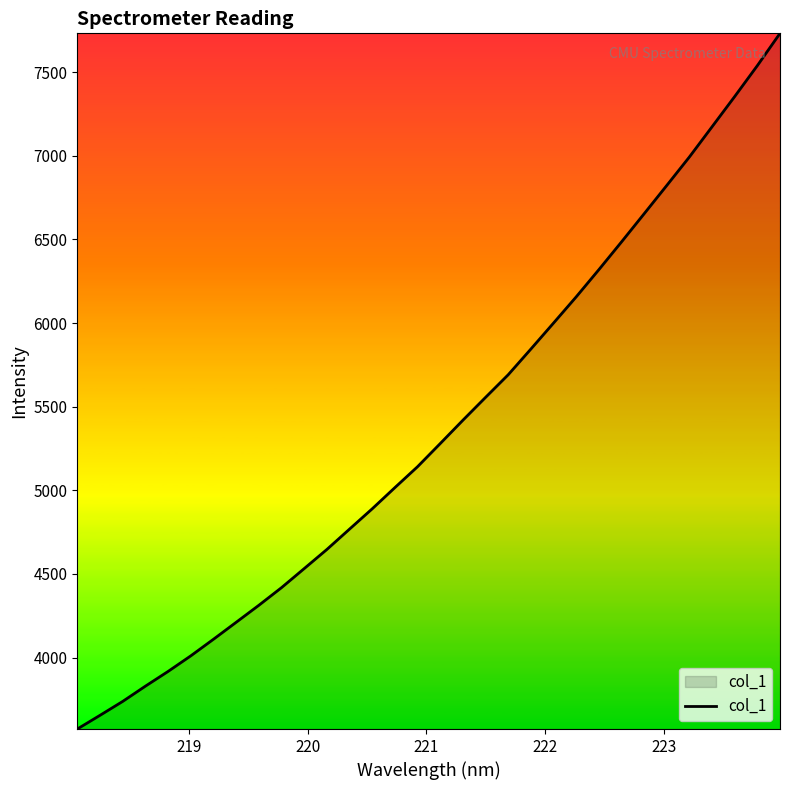

What is the smallest value displayed?

3572.9